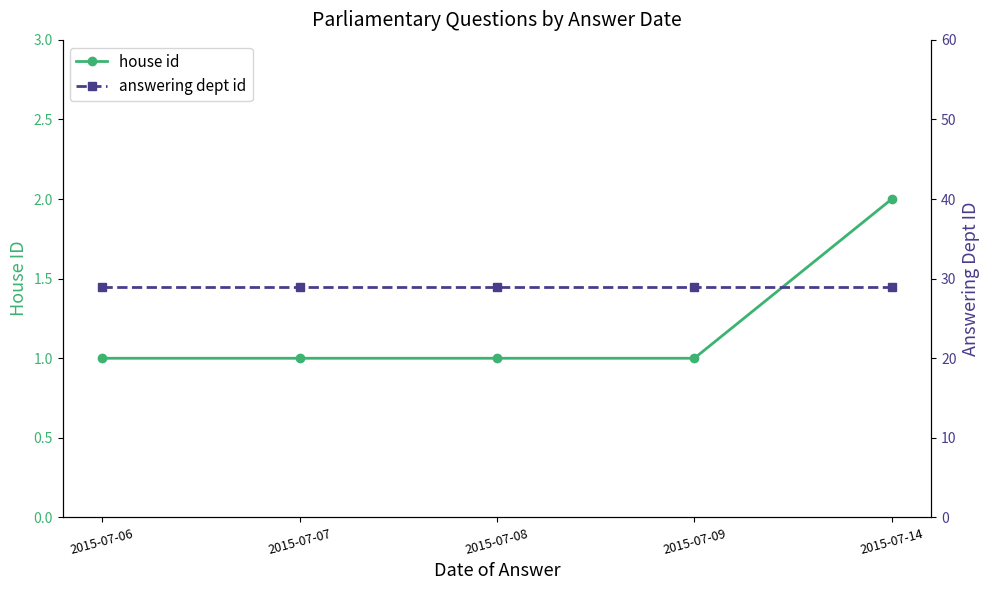

True or false: answering dept id and house id intersect in this chart.

False